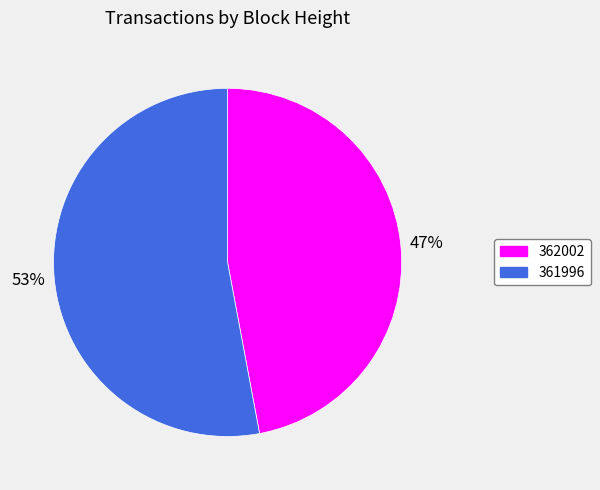

Combined, do 361996 and 362002 account for over 50%?

Yes